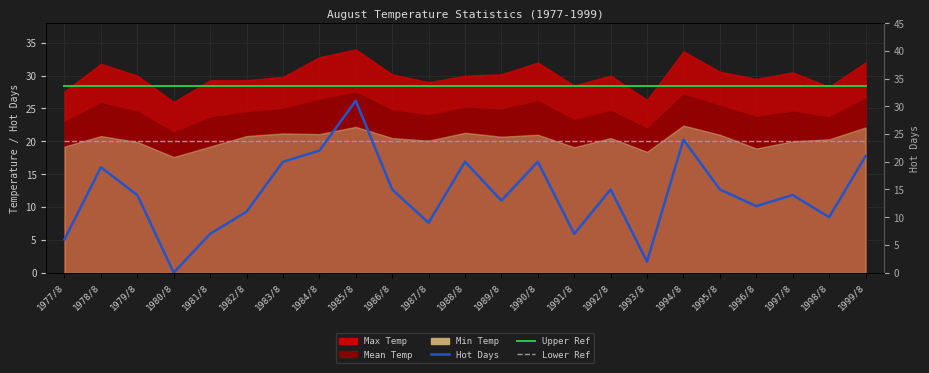

Where is Upper Ref (28.5°C) nearest to the value 28?

1977/8